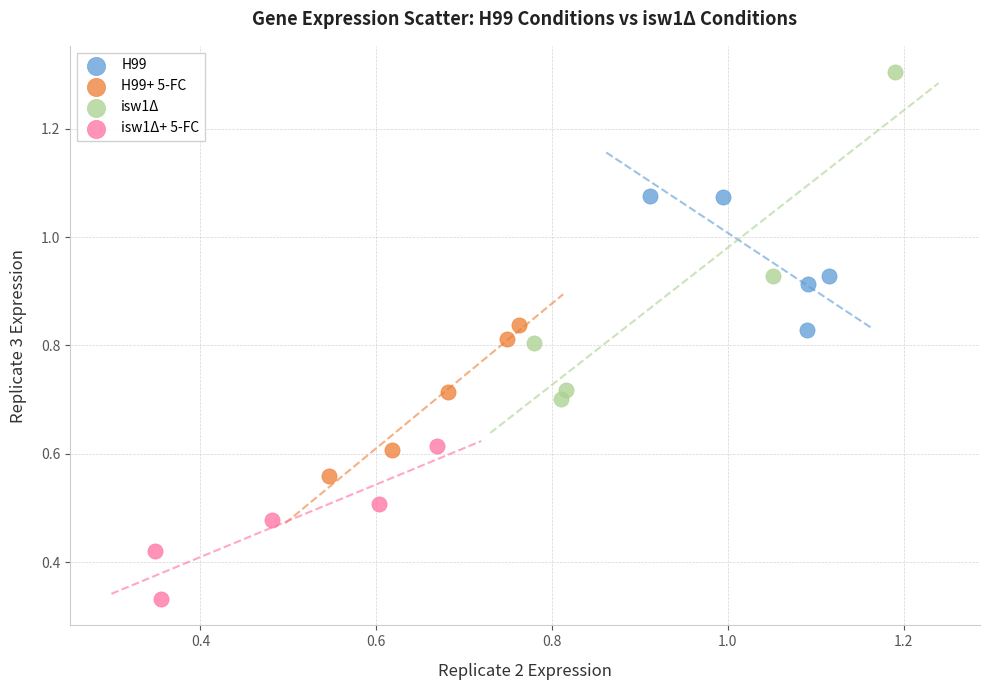

Which series contains the highest Y value?

isw1Δ